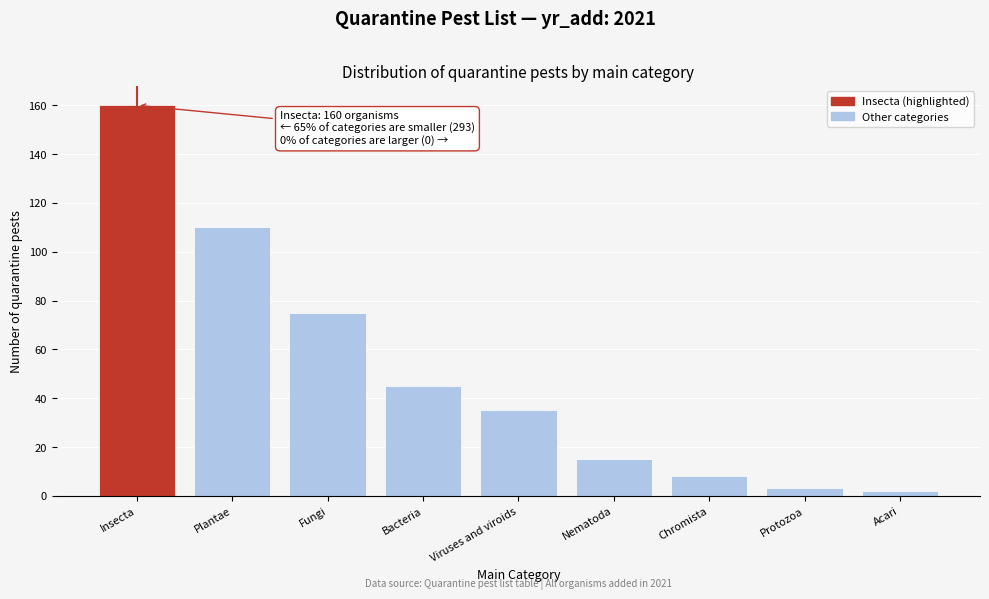

Reading left to right, list all the values displayed in this chart.

Insecta=160	Plantae=110	Fungi=75	Bacteria=45	Viruses and viroids=35	Nematoda=15	Chromista=8	Protozoa=3	Acari=2